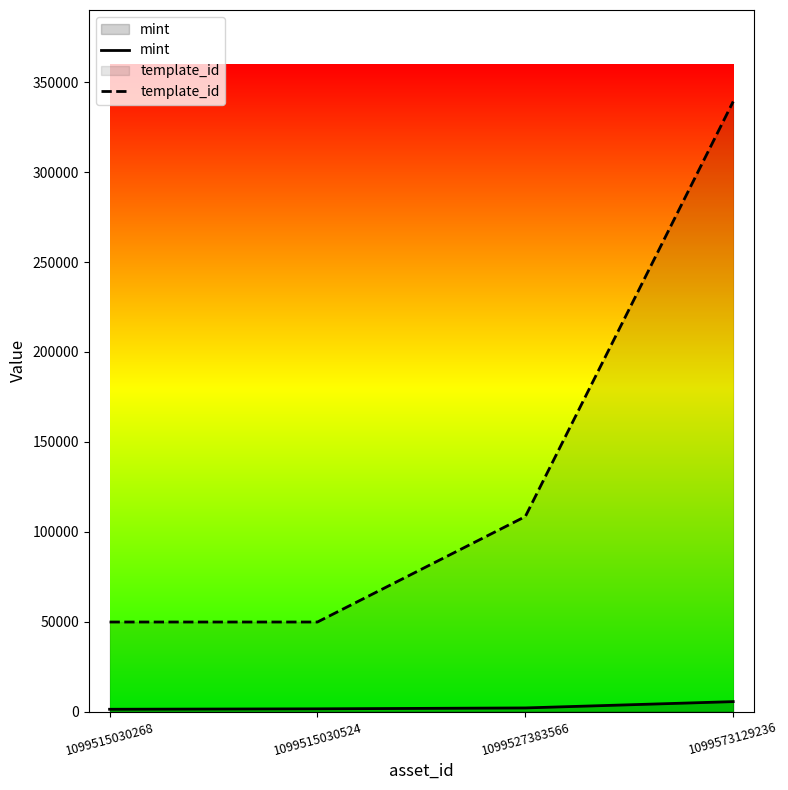

What are all the series names shown in the legend?

mint, template_id